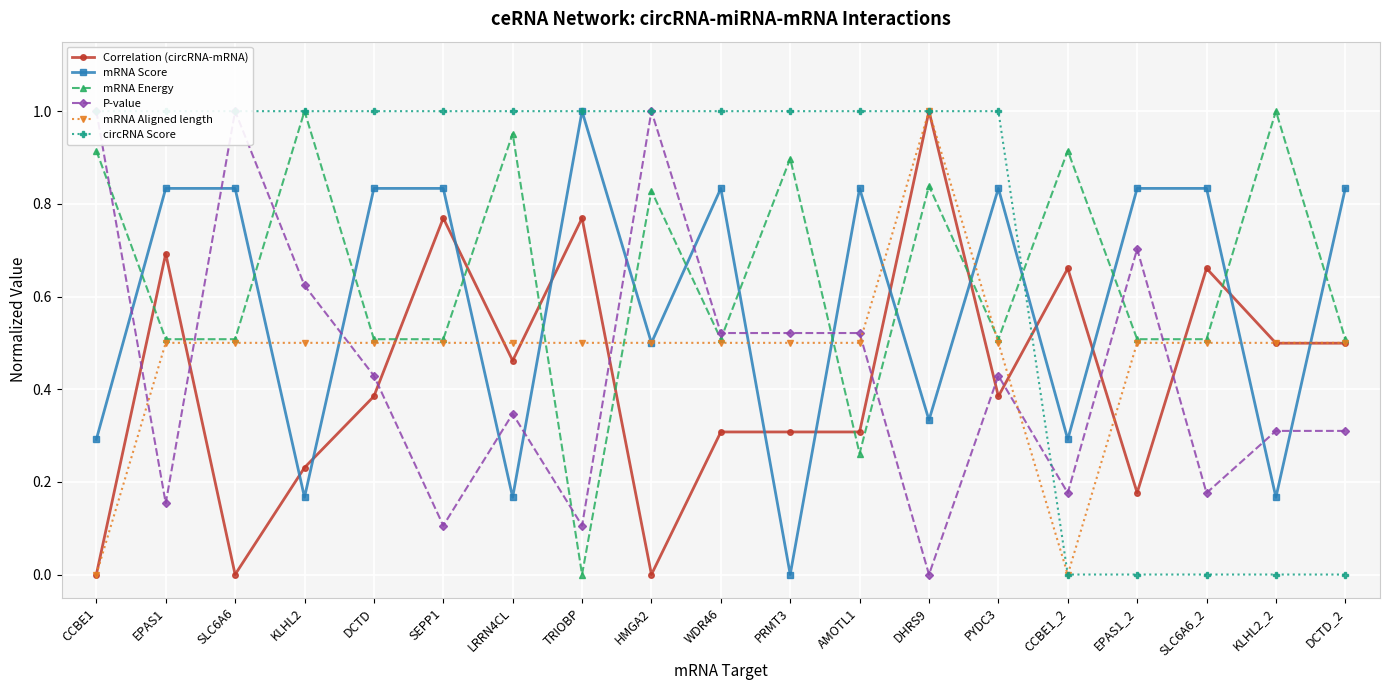

Reading left to right, transcribe all the data shown in this chart.

Correlation (circRNA-mRNA): CCBE1=0.0	EPAS1=0.7	SLC6A6=0.0	KLHL2=0.2	DCTD=0.4	SEPP1=0.8	LRRN4CL=0.5	TRIOBP=0.8	HMGA2=0.0	WDR46=0.3	PRMT3=0.3	AMOTL1=0.3	DHRS9=1.0	PYDC3=0.4	CCBE1_2=0.7	EPAS1_2=0.2	SLC6A6_2=0.7	KLHL2_2=0.5	DCTD_2=0.5
mRNA Score: CCBE1=0.3	EPAS1=0.8	SLC6A6=0.8	KLHL2=0.2	DCTD=0.8	SEPP1=0.8	LRRN4CL=0.2	TRIOBP=1.0	HMGA2=0.5	WDR46=0.8	PRMT3=0.0	AMOTL1=0.8	DHRS9=0.3	PYDC3=0.8	CCBE1_2=0.3	EPAS1_2=0.8	SLC6A6_2=0.8	KLHL2_2=0.2	DCTD_2=0.8
mRNA Energy: CCBE1=0.9	EPAS1=0.5	SLC6A6=0.5	KLHL2=1.0	DCTD=0.5	SEPP1=0.5	LRRN4CL=1.0	TRIOBP=0.0	HMGA2=0.8	WDR46=0.5	PRMT3=0.9	AMOTL1=0.3	DHRS9=0.8	PYDC3=0.5	CCBE1_2=0.9	EPAS1_2=0.5	SLC6A6_2=0.5	KLHL2_2=1.0	DCTD_2=0.5
P-value: CCBE1=1.0	EPAS1=0.2	SLC6A6=1.0	KLHL2=0.6	DCTD=0.4	SEPP1=0.1	LRRN4CL=0.3	TRIOBP=0.1	HMGA2=1.0	WDR46=0.5	PRMT3=0.5	AMOTL1=0.5	DHRS9=0.0	PYDC3=0.4	CCBE1_2=0.2	EPAS1_2=0.7	SLC6A6_2=0.2	KLHL2_2=0.3	DCTD_2=0.3
mRNA Aligned length: CCBE1=0.0	EPAS1=0.5	SLC6A6=0.5	KLHL2=0.5	DCTD=0.5	SEPP1=0.5	LRRN4CL=0.5	TRIOBP=0.5	HMGA2=0.5	WDR46=0.5	PRMT3=0.5	AMOTL1=0.5	DHRS9=1.0	PYDC3=0.5	CCBE1_2=0.0	EPAS1_2=0.5	SLC6A6_2=0.5	KLHL2_2=0.5	DCTD_2=0.5
circRNA Score: CCBE1=1.0	EPAS1=1.0	SLC6A6=1.0	KLHL2=1.0	DCTD=1.0	SEPP1=1.0	LRRN4CL=1.0	TRIOBP=1.0	HMGA2=1.0	WDR46=1.0	PRMT3=1.0	AMOTL1=1.0	DHRS9=1.0	PYDC3=1.0	CCBE1_2=0.0	EPAS1_2=0.0	SLC6A6_2=0.0	KLHL2_2=0.0	DCTD_2=0.0